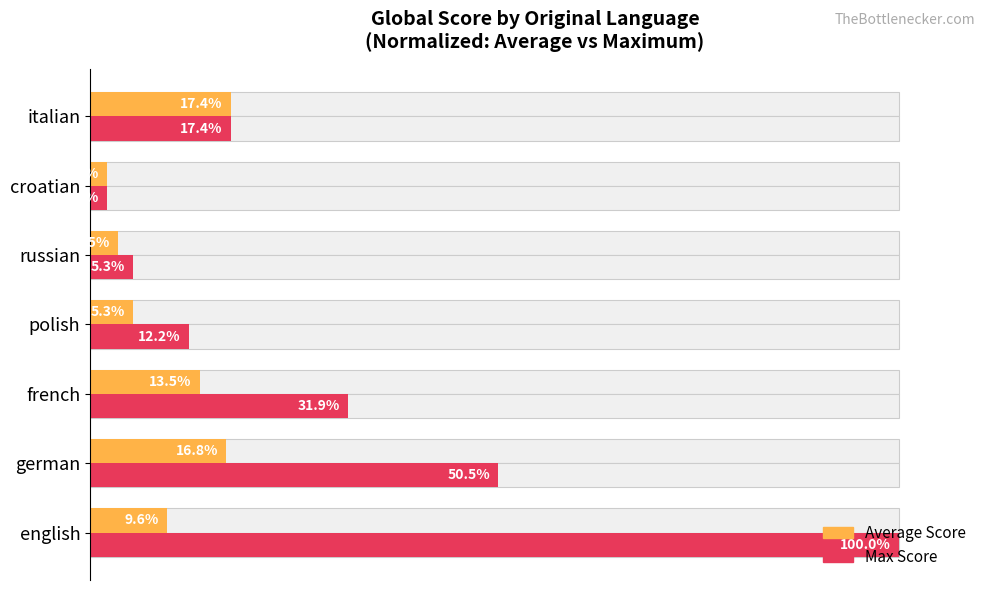

What is the approximate value of Max Score (normalized) at 40?

31.9